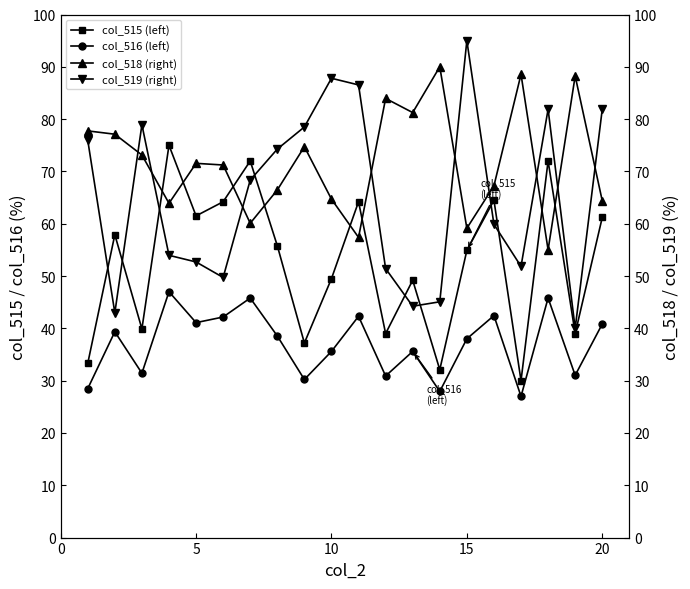

True or false: col_516 (left) and col_515 (left) cross at least once.

False